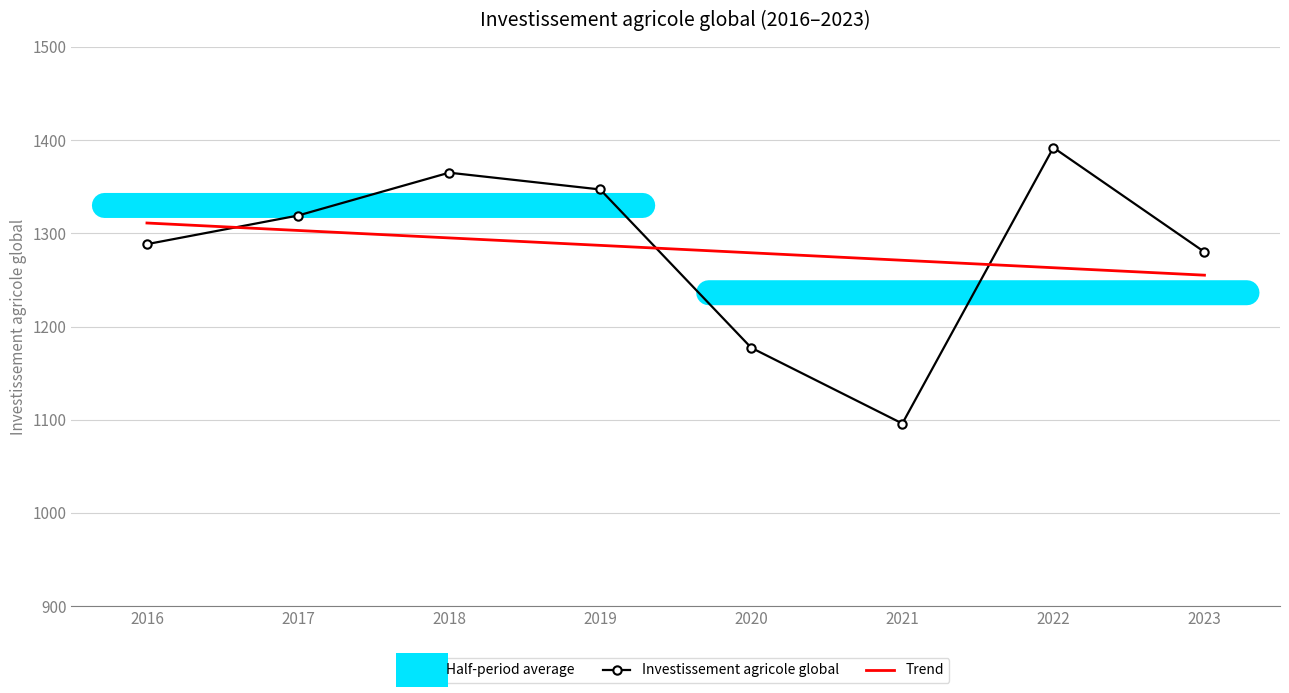

Is it true that Trend equals 864.1 at 2019?

False